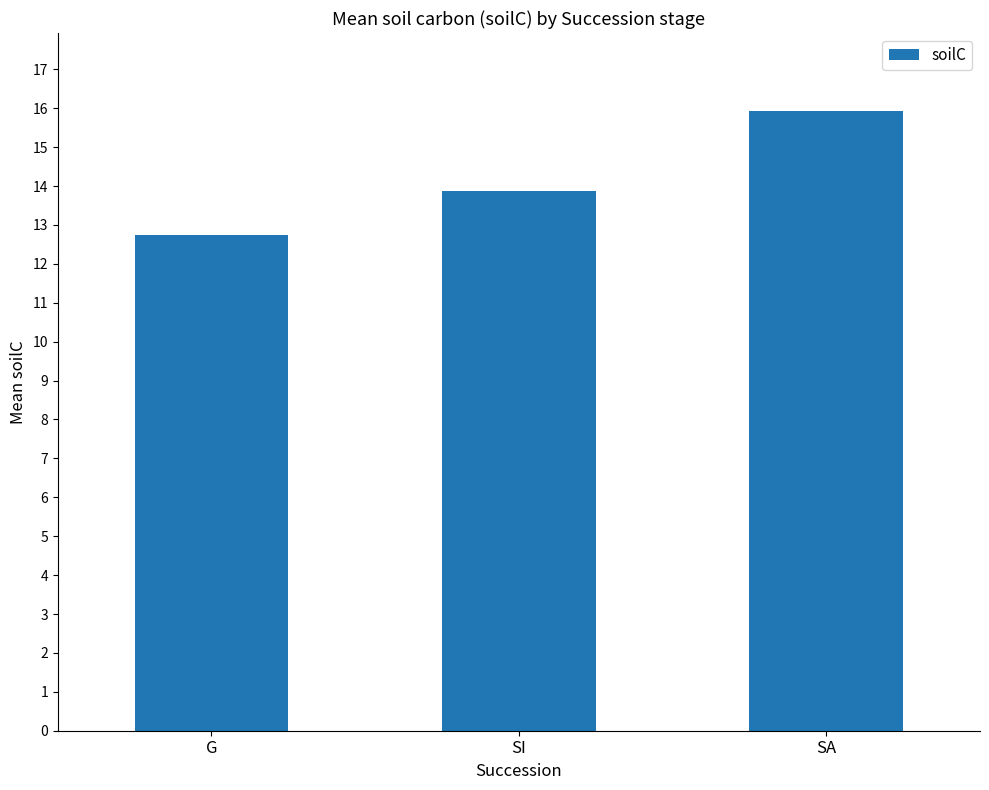

The value at SA is 15.9. True or false?

True